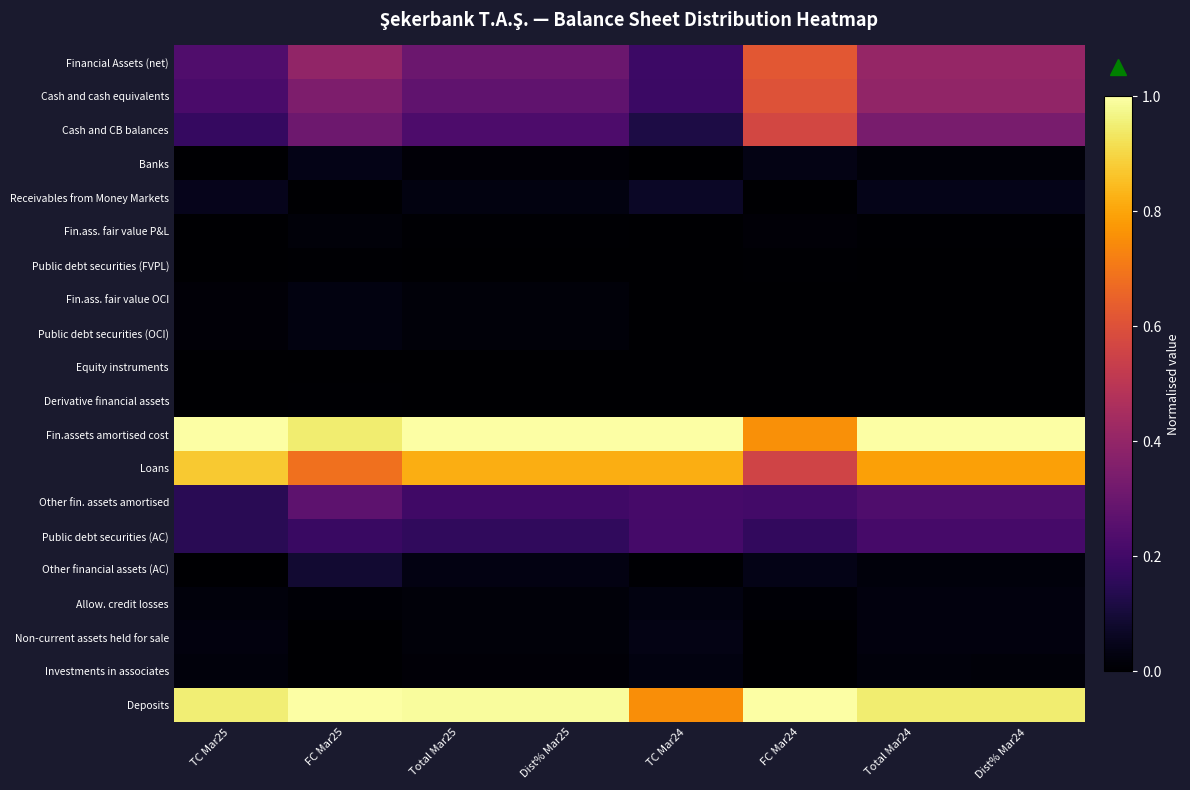

What is the maximum value shown in the chart?

1.0